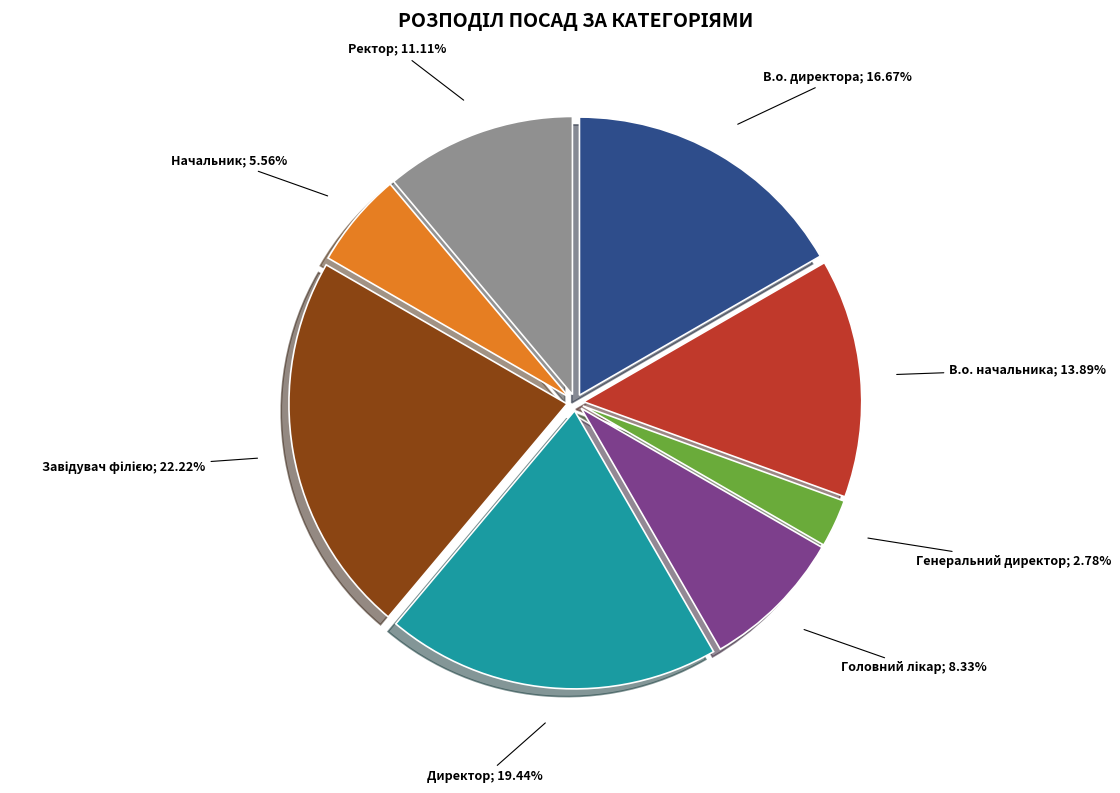

Is there any slice that represents more than half of the pie?

No